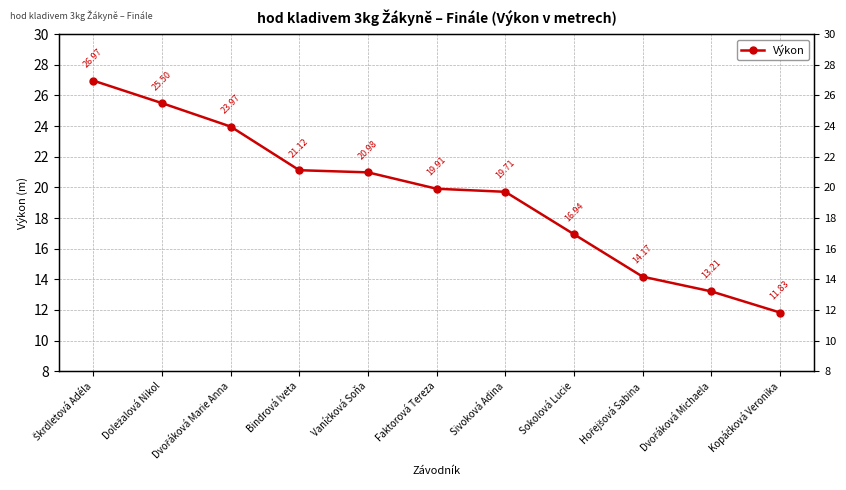

What is the difference between the maximum and minimum values?

15.1